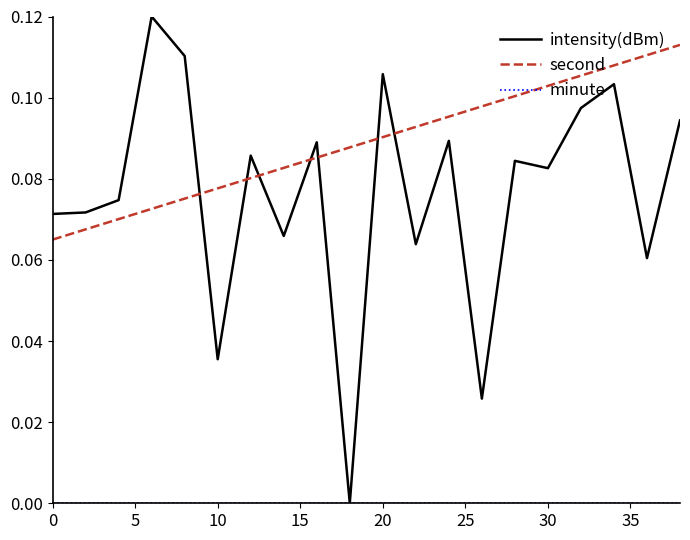

Which series has the largest total across all categories?

second